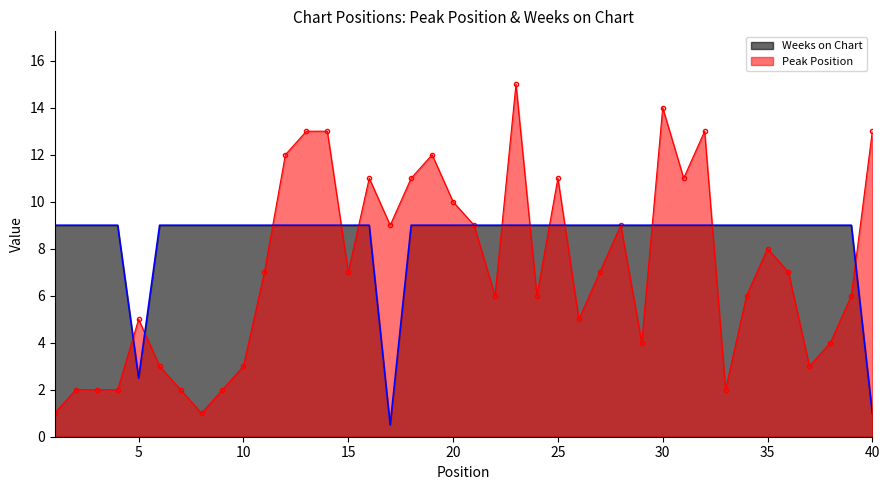

True or false: Weeks on Chart has more than 1 points higher than both neighbors.

False